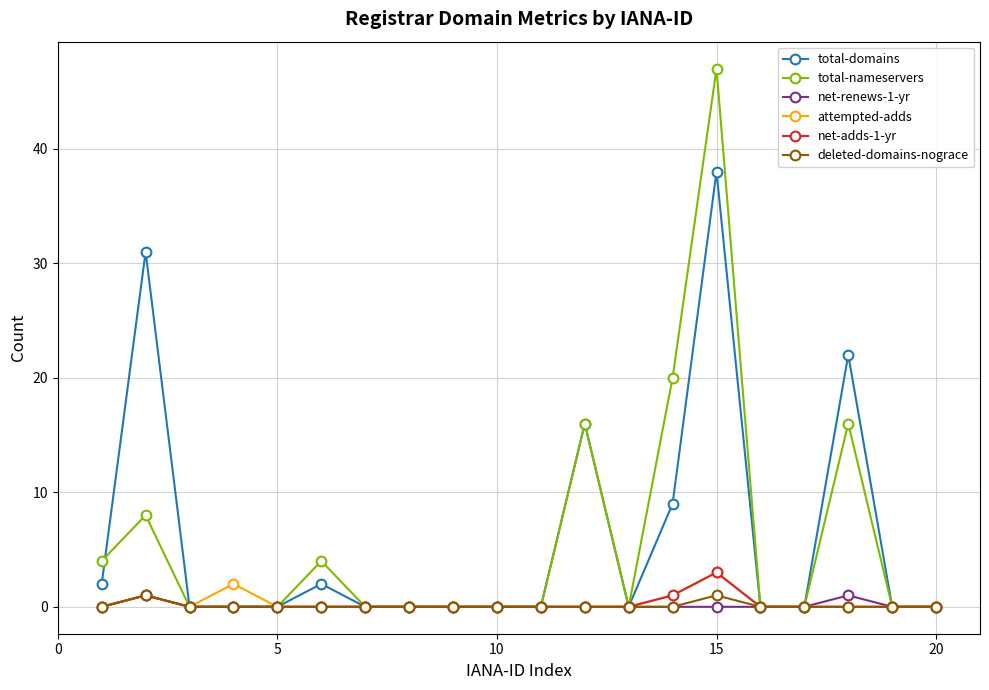

At how many categories does at least one series exceed 19?

4